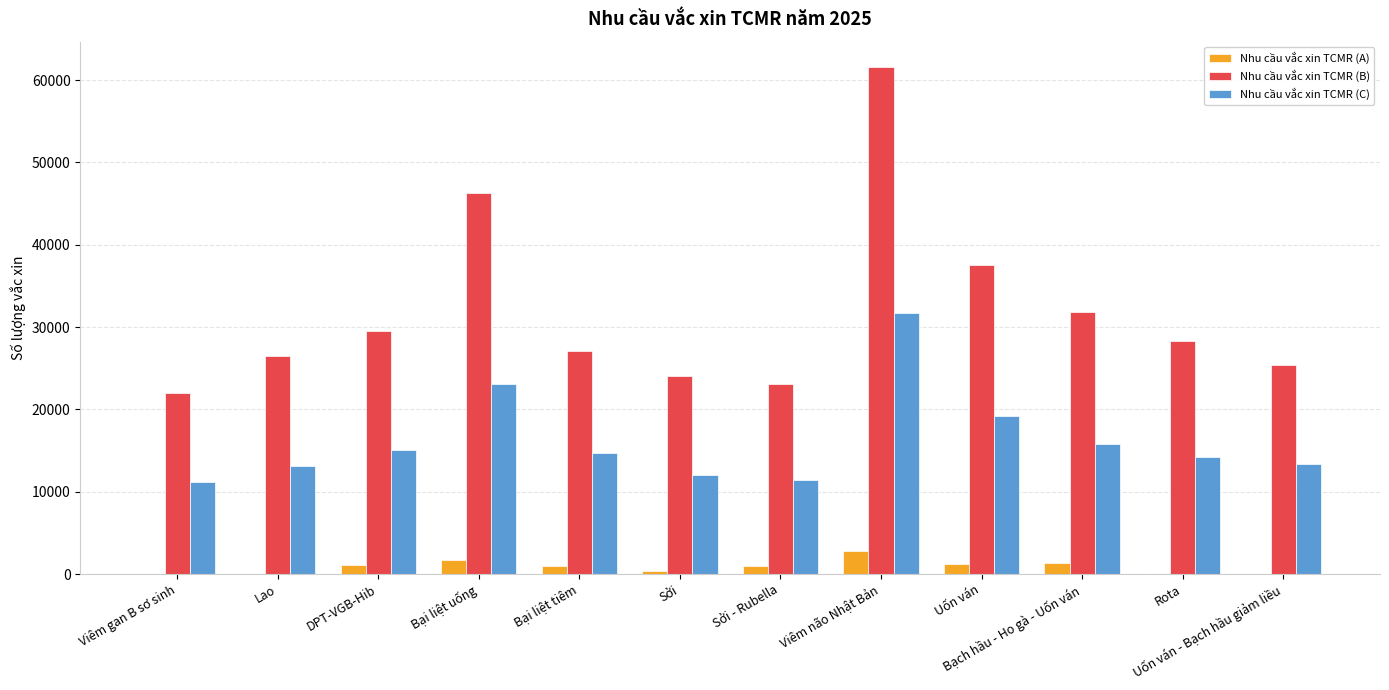

Which series changed the most between Bại liệt uống and Viêm não Nhật Bản?

Nhu cầu vắc xin TCMR (B)